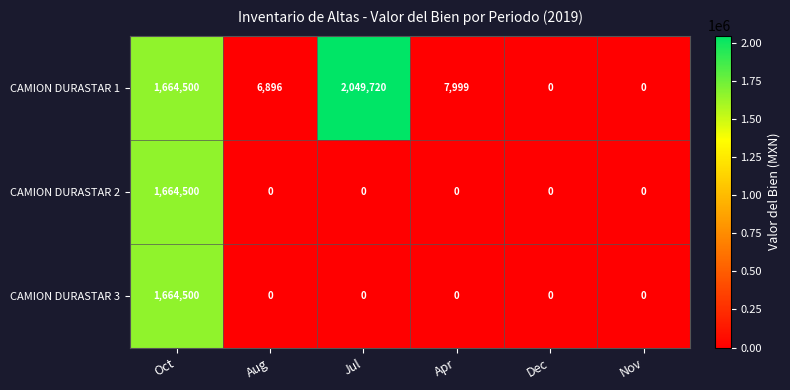

What is the difference between the highest and lowest values at Jul?

2049720